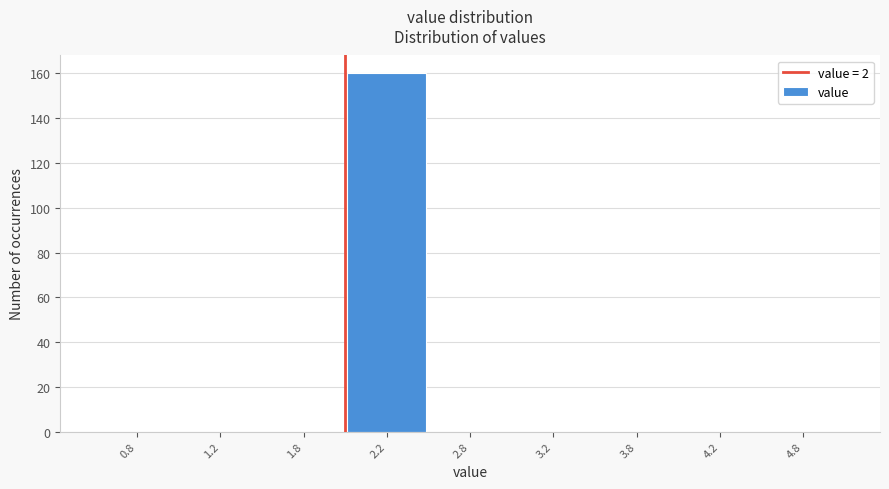

Reading left to right, extract all data points from this chart.

0.8=0	1.2=0	1.8=0	2.2=160	2.8=0	3.2=0	3.8=0	4.2=0	4.8=0